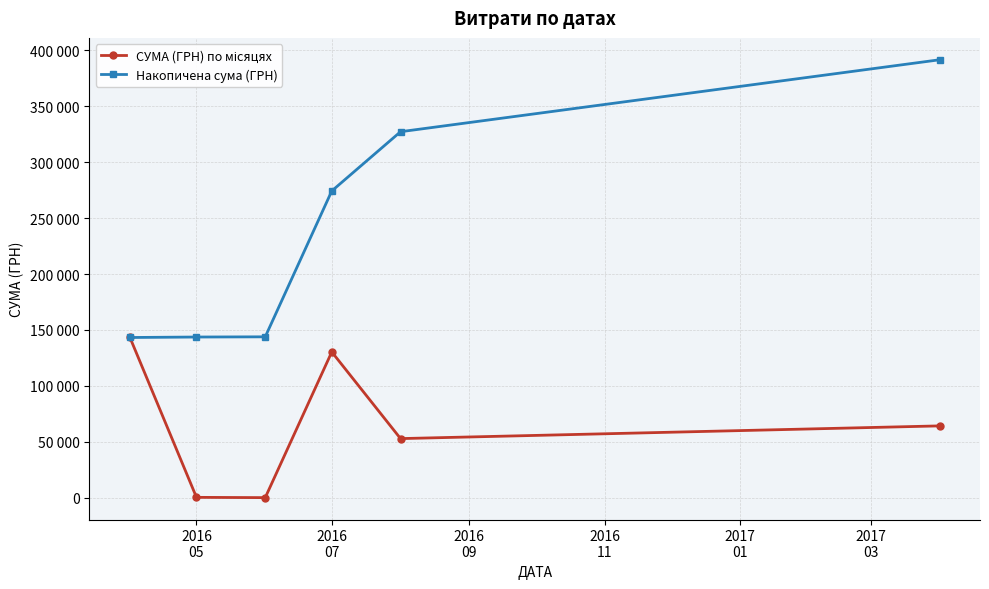

Does the chart have visible grid lines?

Yes